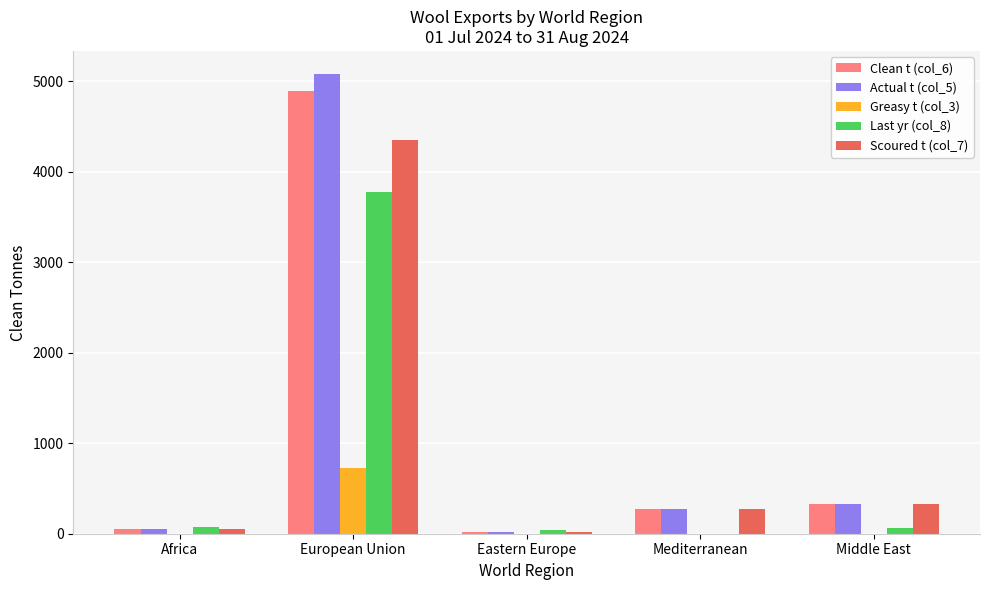

The Greasy t (col_3) series shows 0 at Eastern Europe. True or false?

True